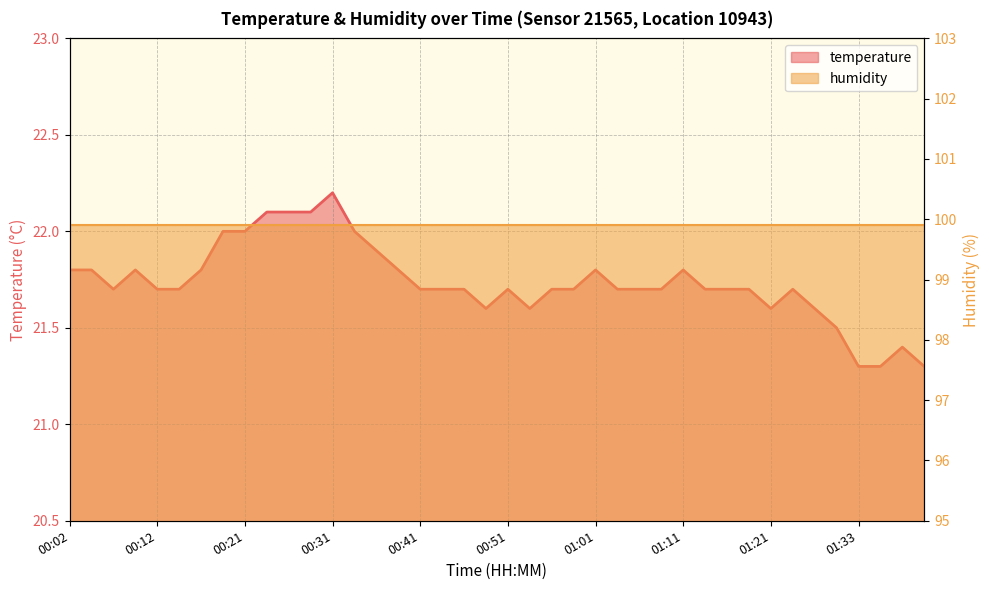

Where is the data nearest to the value 21?

01:33